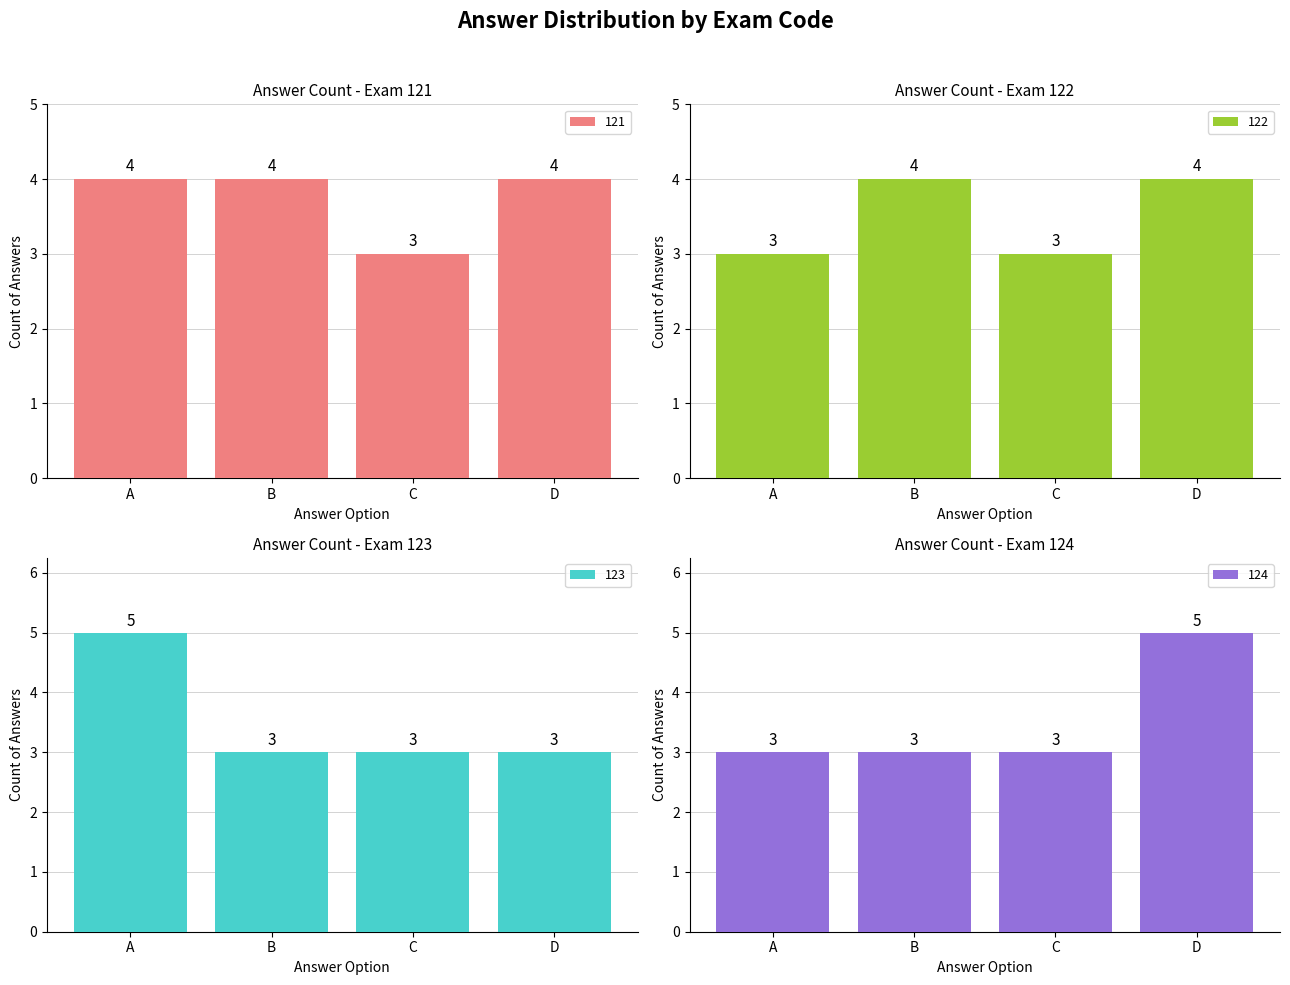

What is the minimum value for 121?

3